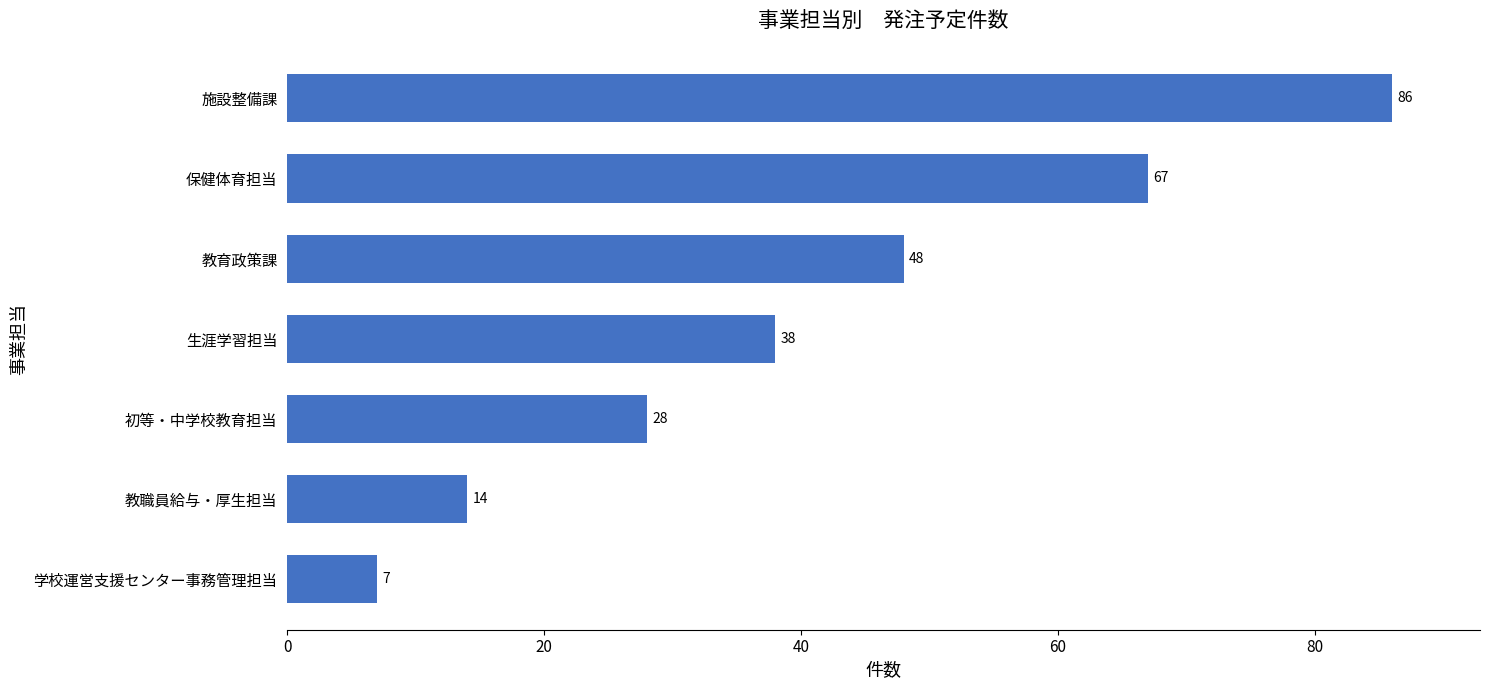

What is the label of the 6th bar from the bottom?

保健体育担当